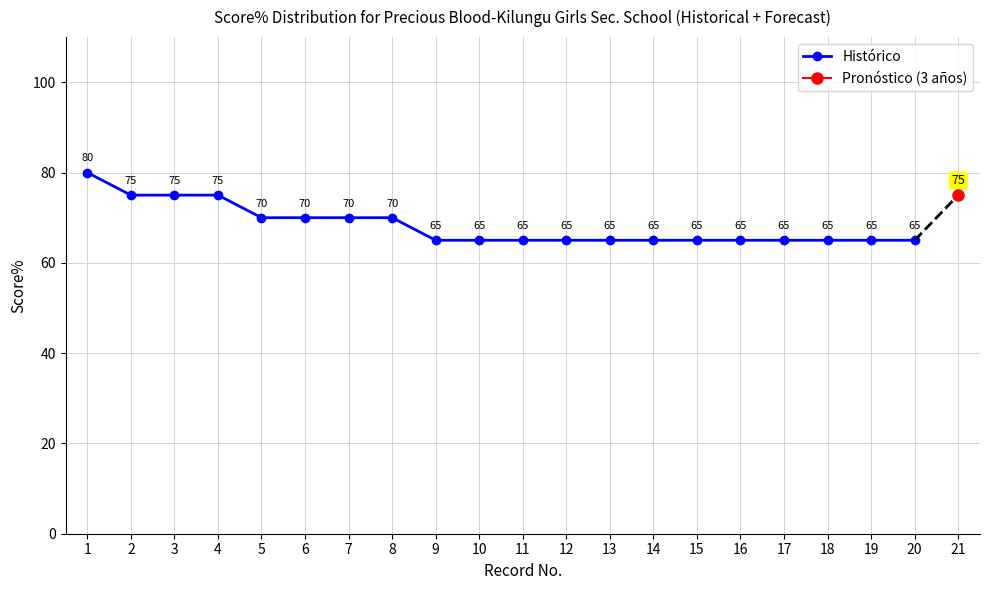

Where is the data nearest to the value 72?

5